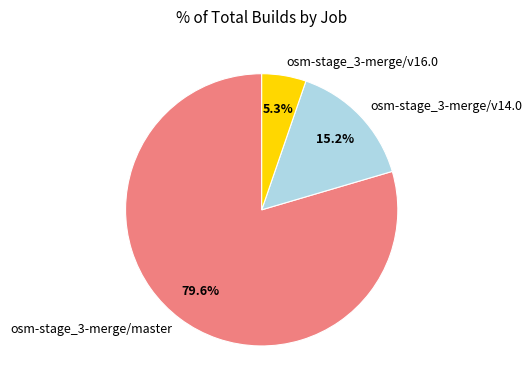

Count the number of slices in the pie.

3